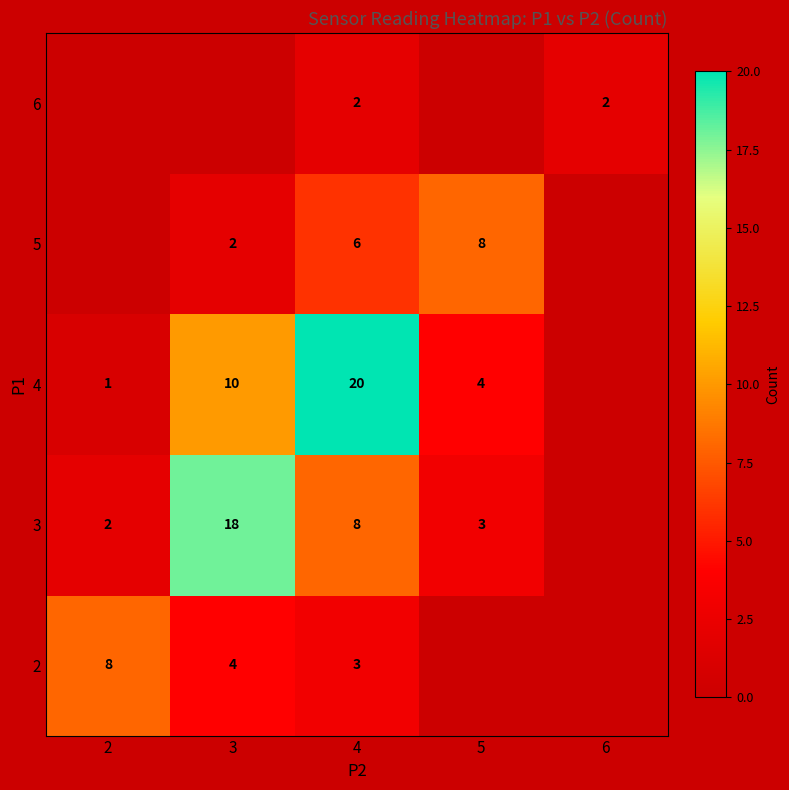

The 4 series shows 6 at 5. True or false?

False